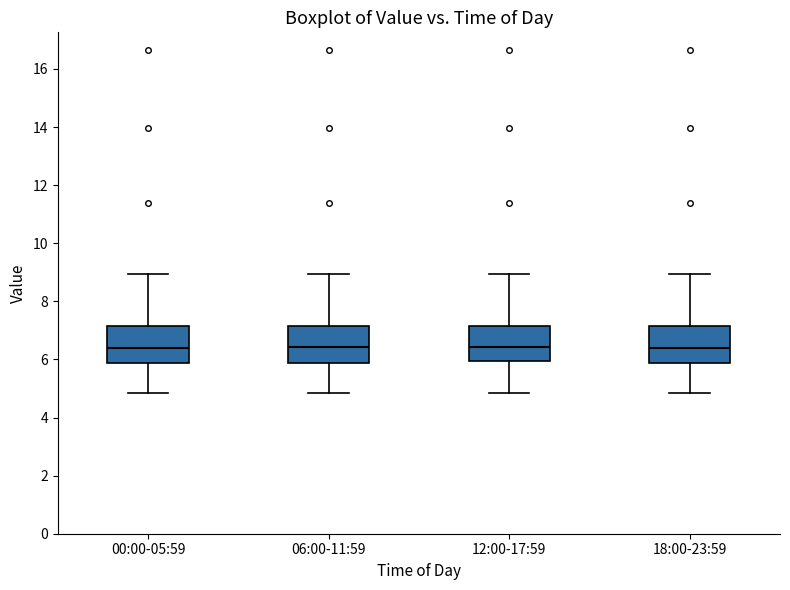

Reading left to right, transcribe this box plot: for each box, give where its median line is, the range the box spans, and where its two whiskers end, as read against the y-axis. The values are not printed on the chart, so give them approximately, as read against the axis.

00:00-05:59: median 6.4, box 5.8 to 7.2, whiskers 4.8 to 9.0
06:00-11:59: median 6.4, box 5.8 to 7.2, whiskers 4.8 to 9.0
12:00-17:59: median 6.4, box 6.0 to 7.2, whiskers 4.8 to 9.0
18:00-23:59: median 6.4, box 5.8 to 7.2, whiskers 4.8 to 9.0